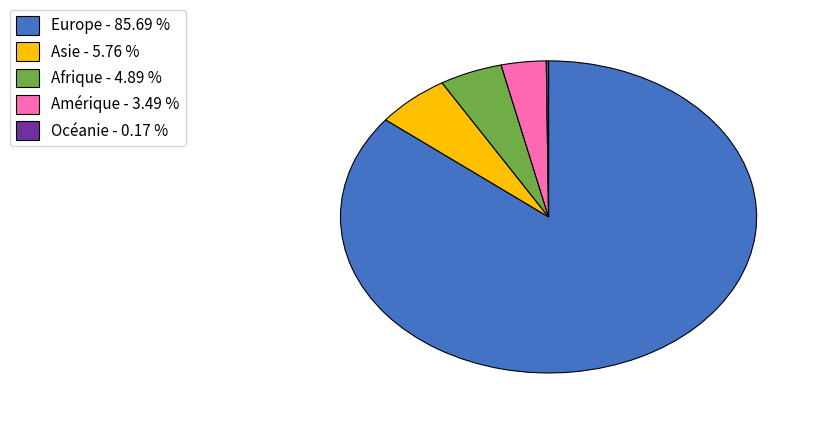

Is the sum of Asie - 5.76 % and Europe - 85.69 % greater than half?

Yes